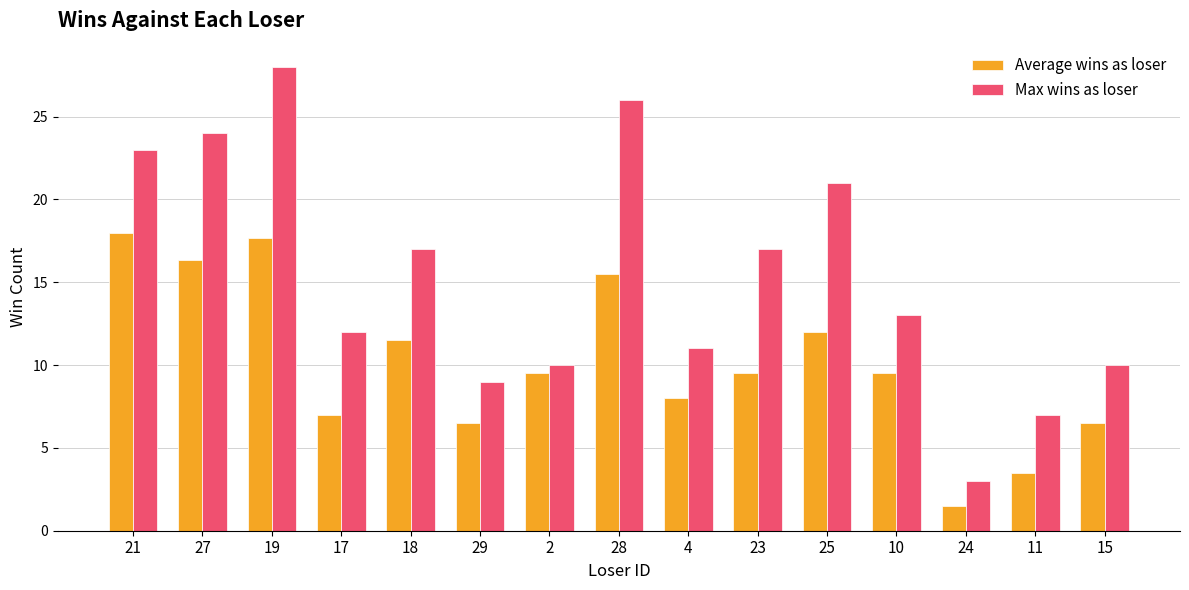

List the series in order of their overall mean, highest first.

Max wins as loser, Average wins as loser